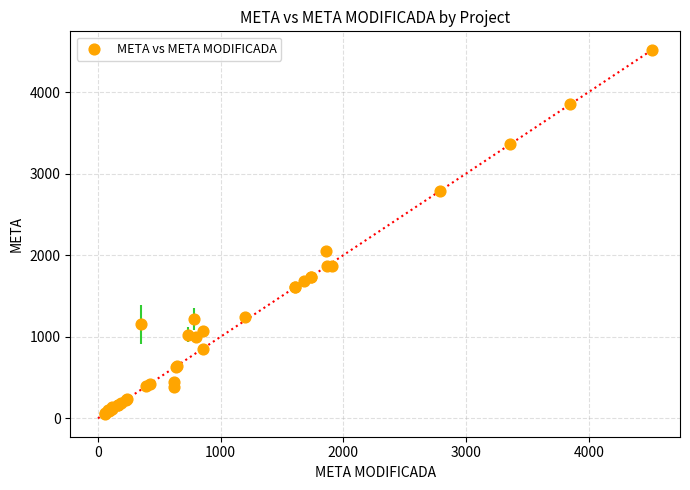

What Y value in the scatter plot is closest to 2286?

2046.2